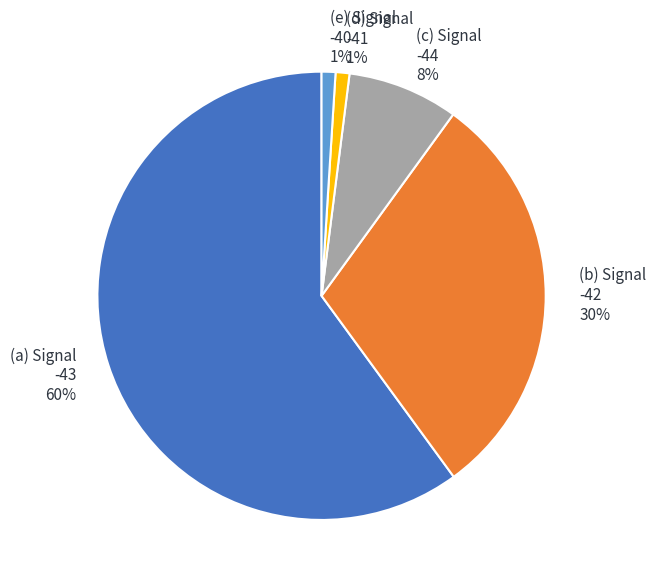

True or false: (b) Signal -42 30% accounts for 16% of the total.

False